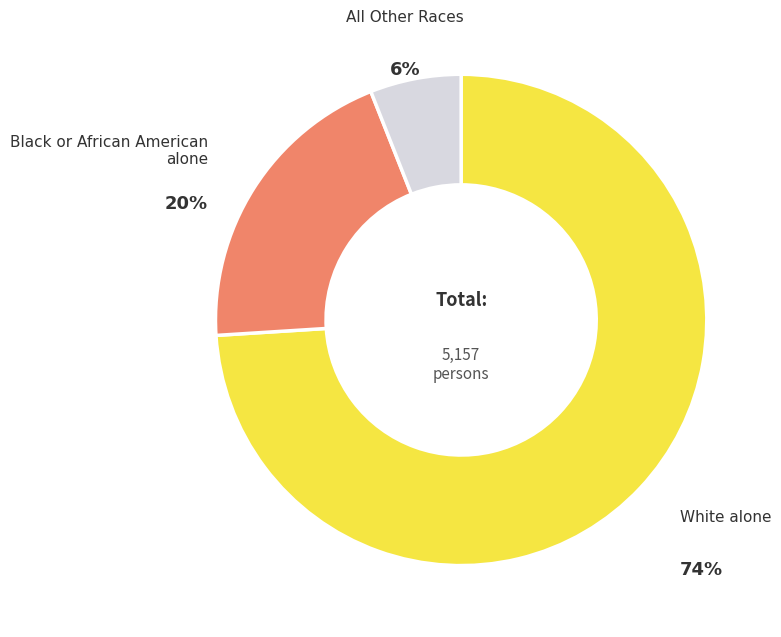

To the nearest percent, what portion does All Other Races represent?

6%